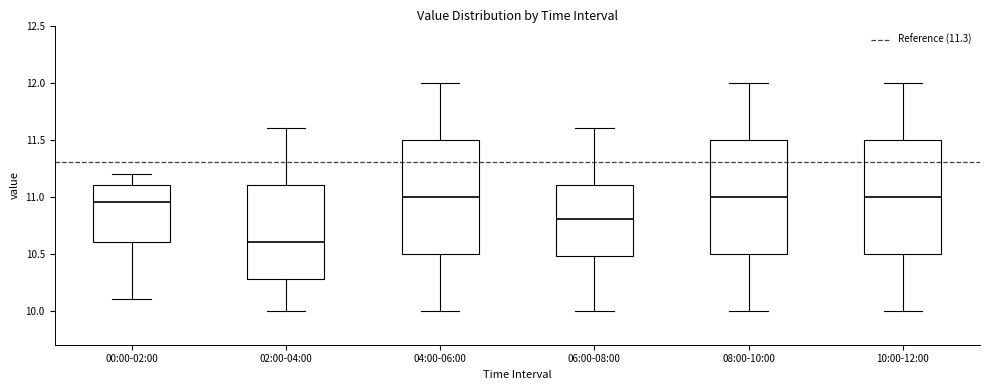

Reading left to right, read every box against the y-axis: the position of its median line, the range the box covers, and the ends of its whiskers. The values are not printed on the chart, so give them approximately, as read against the axis.

00:00-02:00: median 10.95, box 10.60 to 11.10, whiskers 10.10 to 11.20
02:00-04:00: median 10.60, box 10.30 to 11.10, whiskers 10.00 to 11.60
04:00-06:00: median 11.00, box 10.50 to 11.50, whiskers 10.00 to 12.00
06:00-08:00: median 10.80, box 10.50 to 11.10, whiskers 10.00 to 11.60
08:00-10:00: median 11.00, box 10.50 to 11.50, whiskers 10.00 to 12.00
10:00-12:00: median 11.00, box 10.50 to 11.50, whiskers 10.00 to 12.00